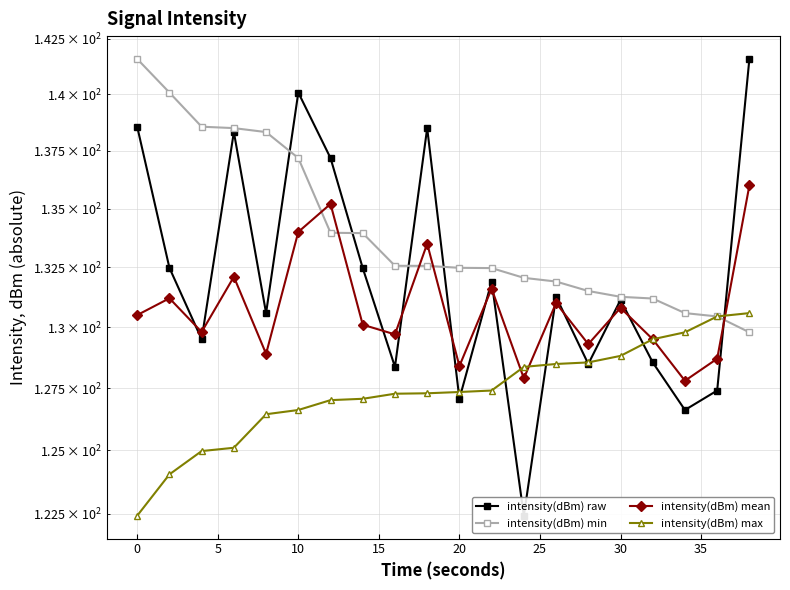

At how many categories does at least one series exceed 130?

20